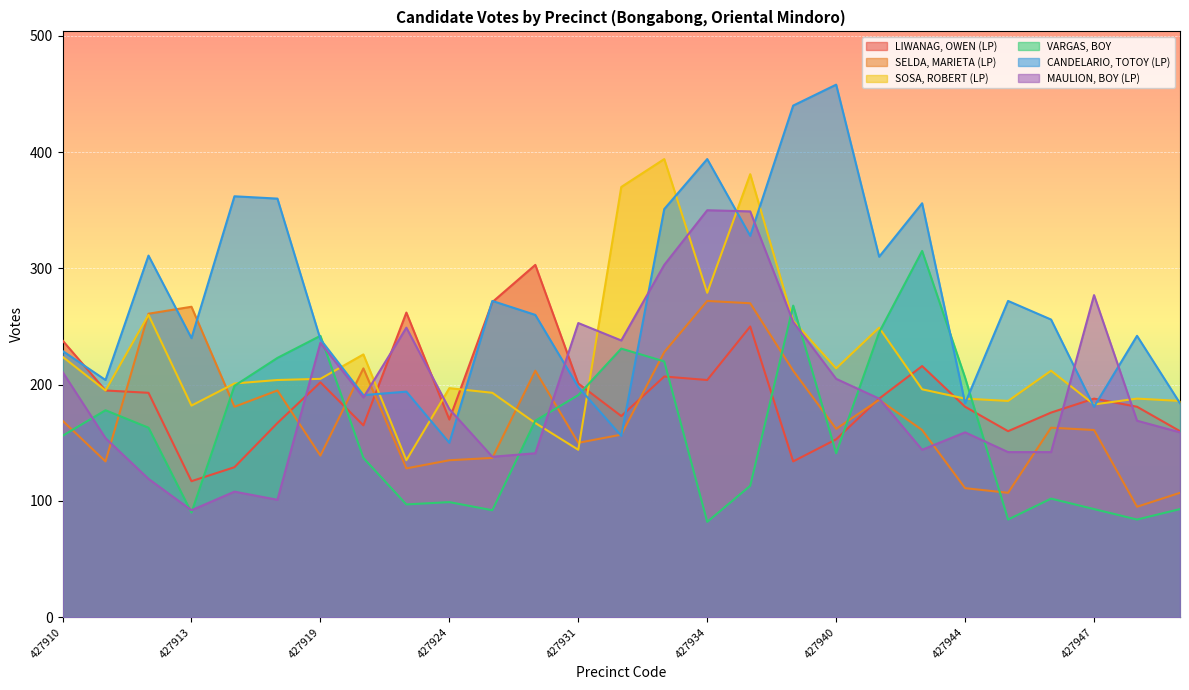

The LIWANAG, OWEN (LP) series shows 134 at 427936. True or false?

True